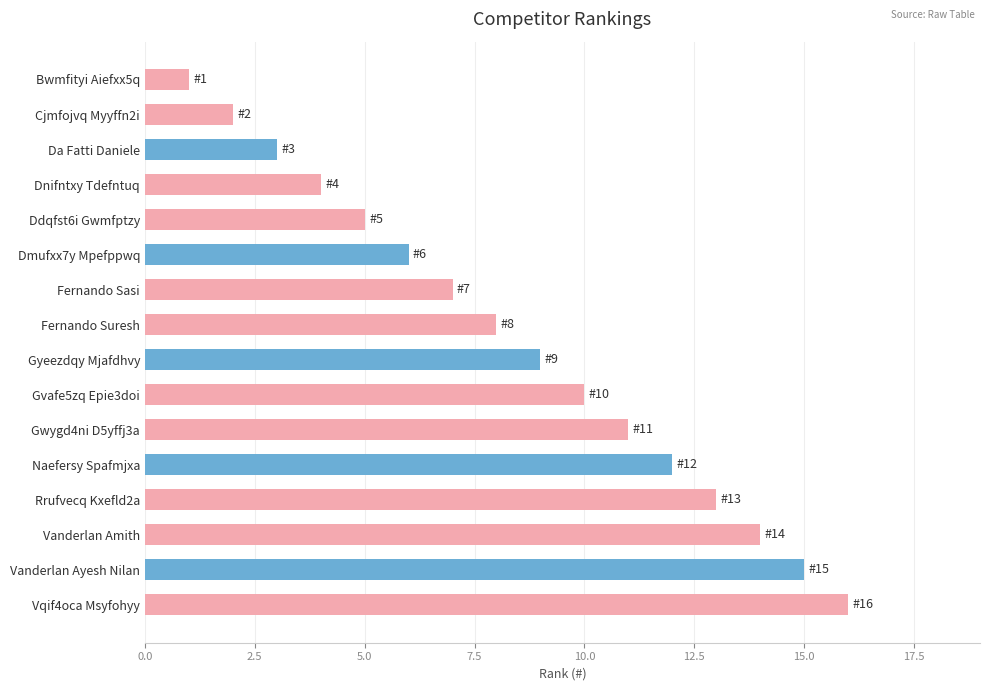

Between Vqif4oca Msyfohyy and Dnifntxy Tdefntuq, which is larger?

Vqif4oca Msyfohyy